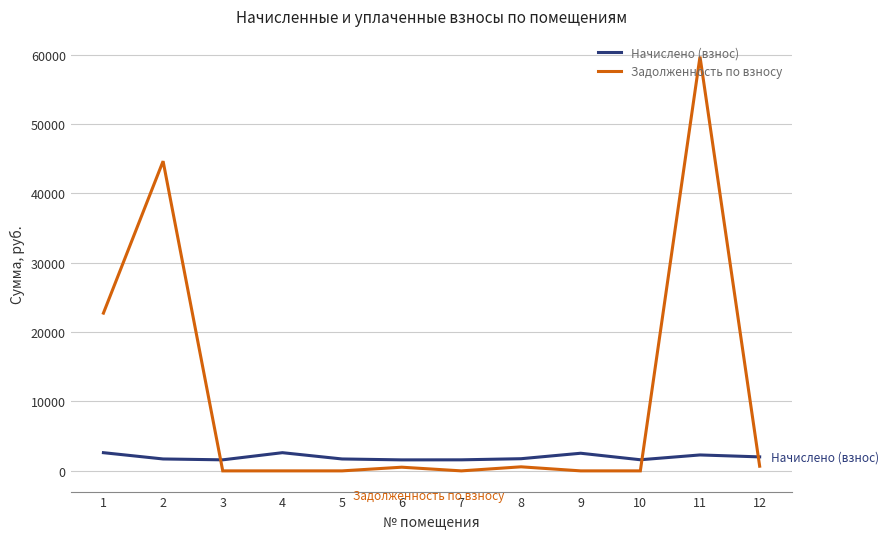

The value of Задолженность по взносу at 9 is 35958.2. True or false?

False